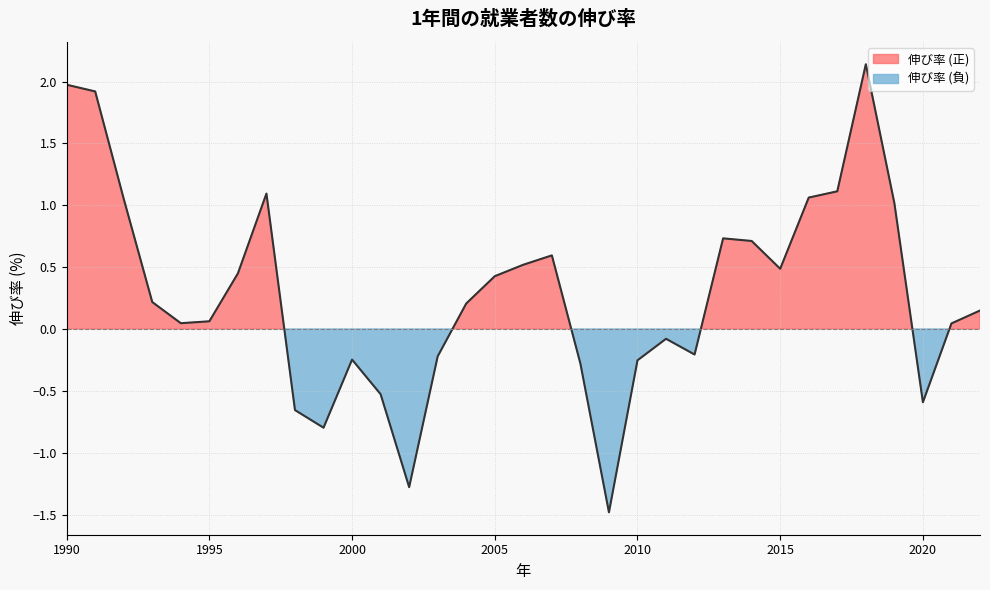

Count the number of values greater than 0.

21